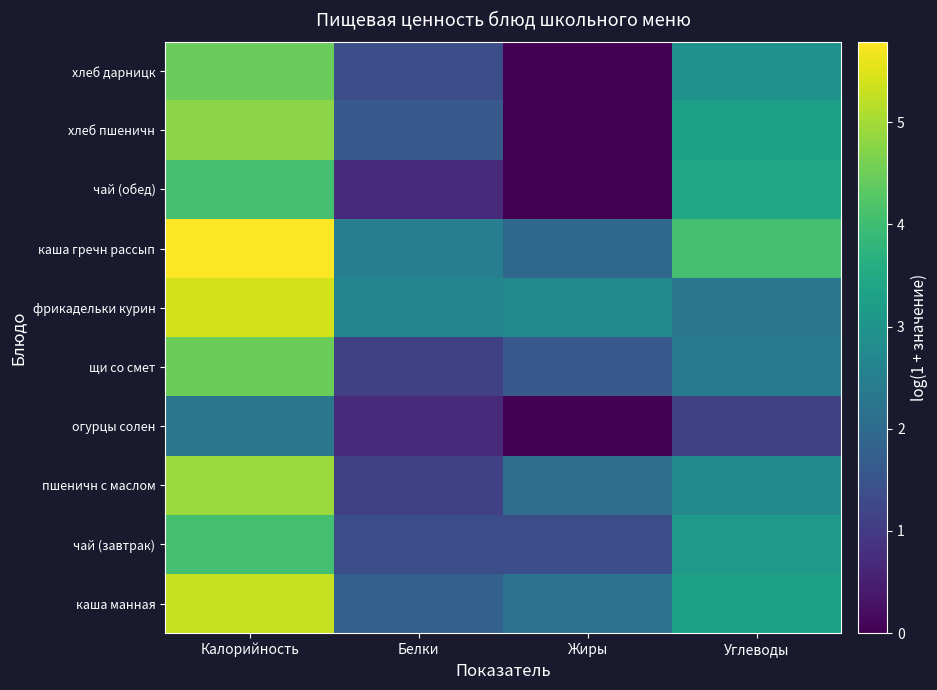

At which category does the chart reach its minimum across all series?

Жиры